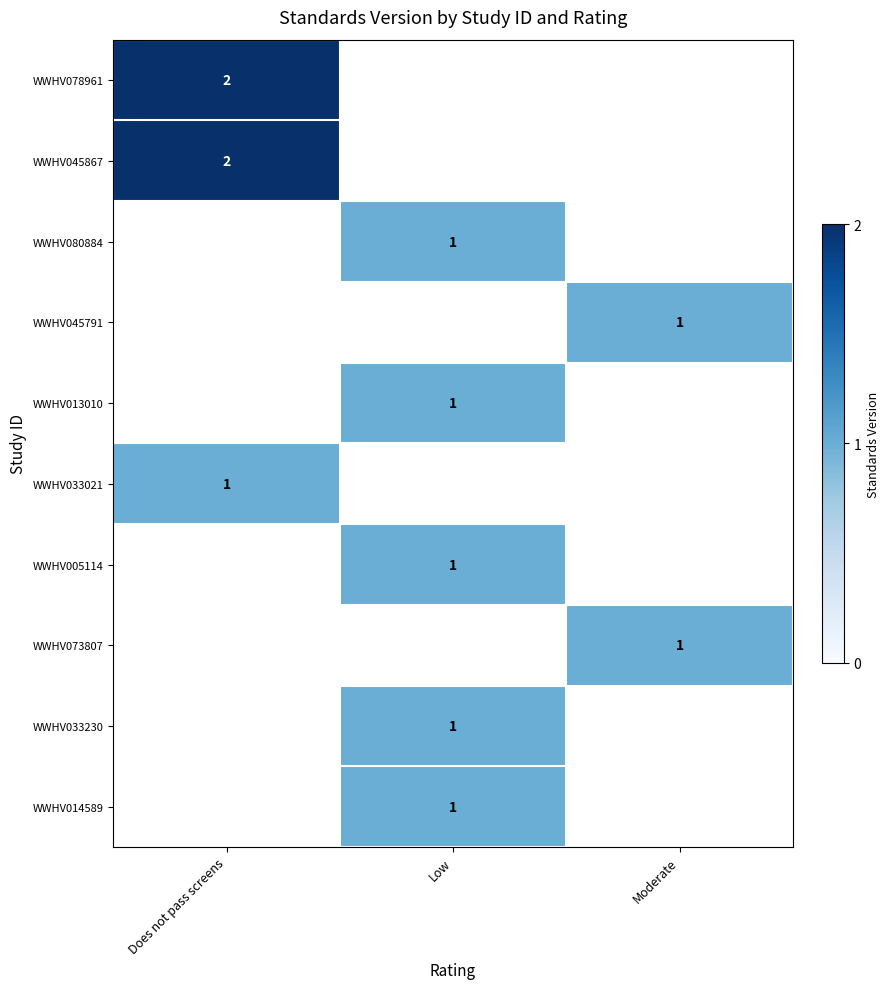

True or false: WWHV013010 has a value of 1.5 at Low.

False